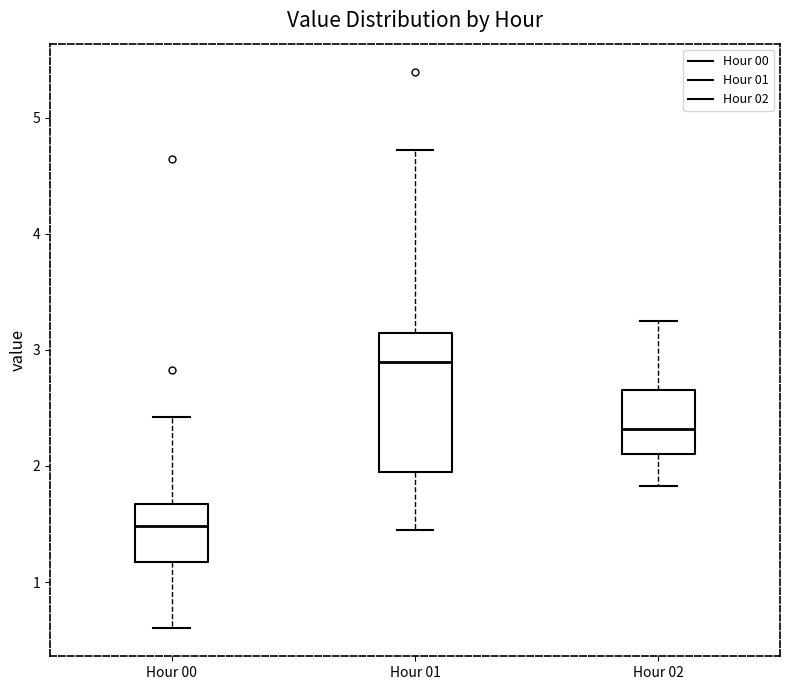

Reading left to right, read every box against the y-axis: the position of its median line, the range the box covers, and the ends of its whiskers. The values are not printed on the chart, so give them approximately, as read against the axis.

Hour 00: median 1.5, box 1.2 to 1.7, whiskers 0.6 to 2.4
Hour 01: median 2.9, box 2.0 to 3.2, whiskers 1.5 to 4.7
Hour 02: median 2.3, box 2.1 to 2.7, whiskers 1.8 to 3.3